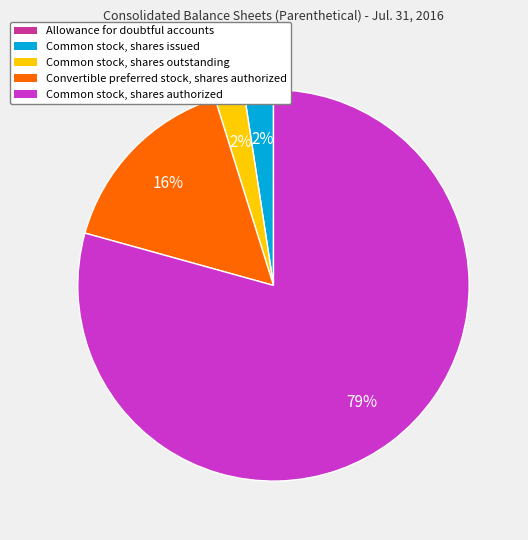

To the nearest percent, what is the combined percentage of Common stock, shares authorized and Common stock, shares issued?

82%